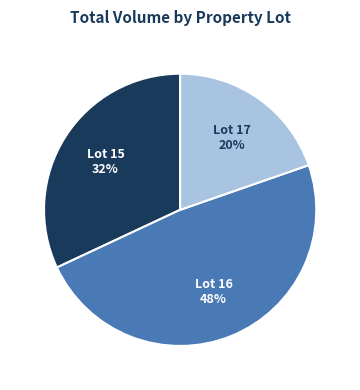

Does Lot 16 represent more than half of the total?

No